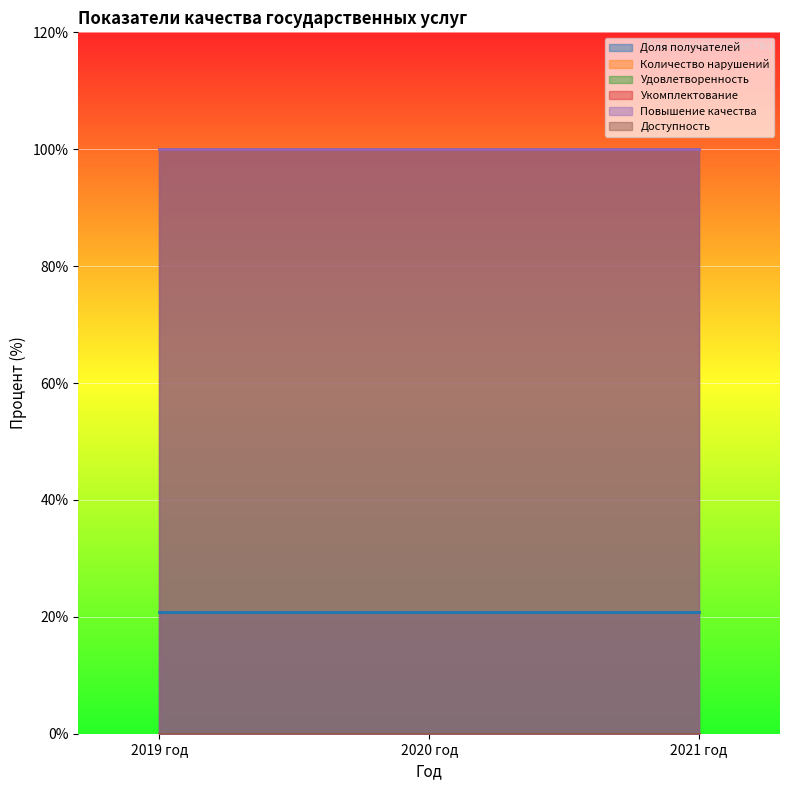

What is the average value of the Доля получателей series?

20.8